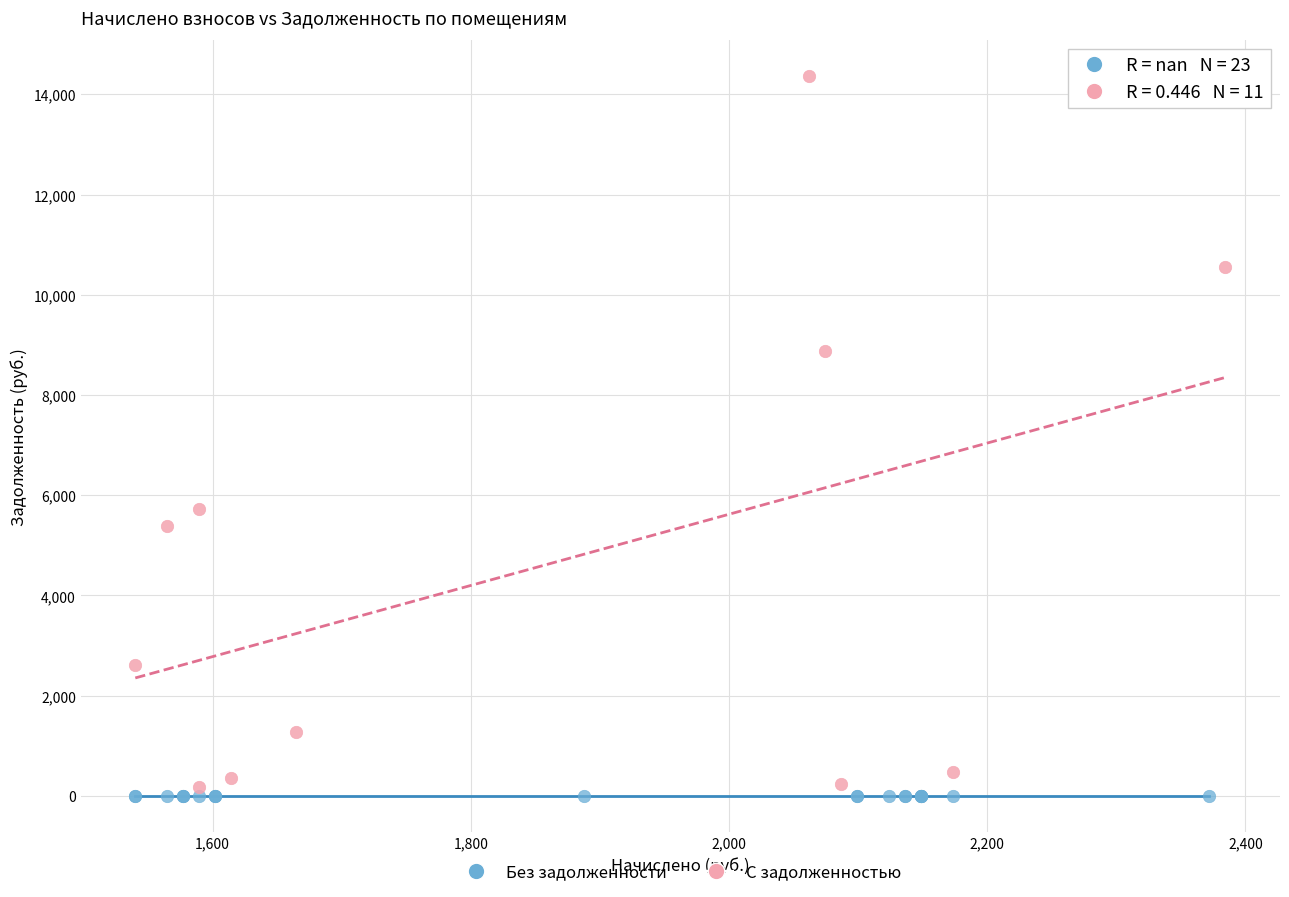

Which series contains the highest Y value?

С задолженностью